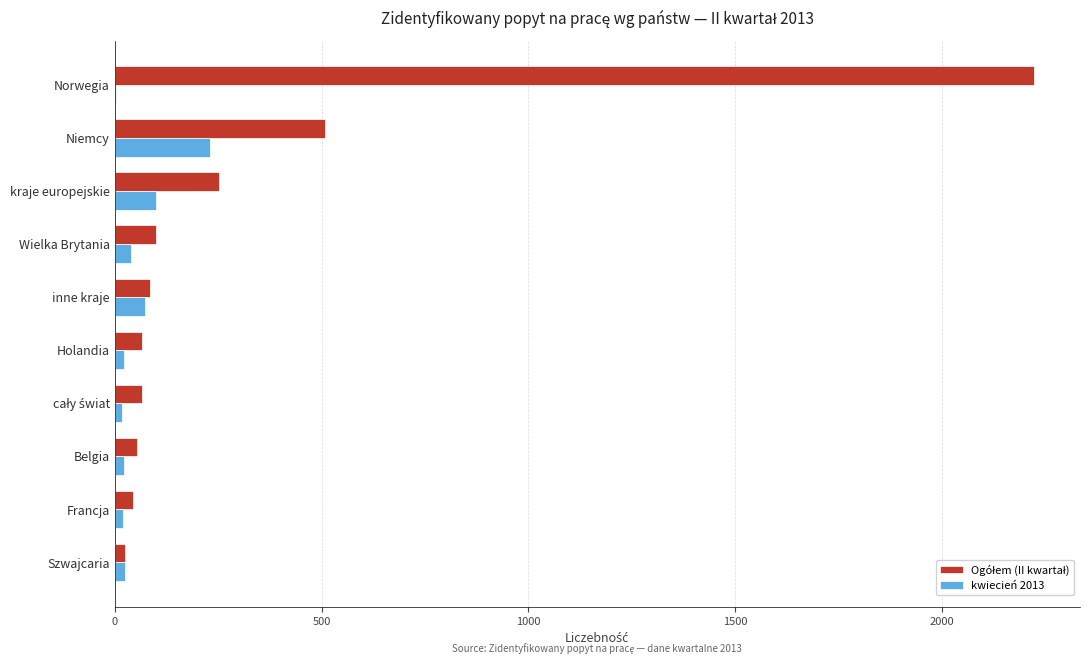

What is the greatest value displayed?

2223